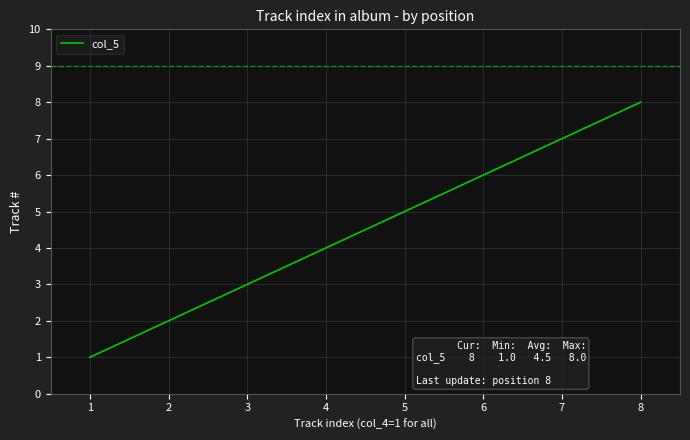

List the labels in order of value, smallest first.

1, 2, 3, 4, 5, 6, 7, 8